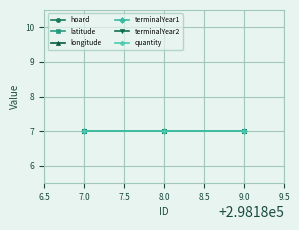

List the labels in order of latitude value, smallest first.

298187, 298188, 298189